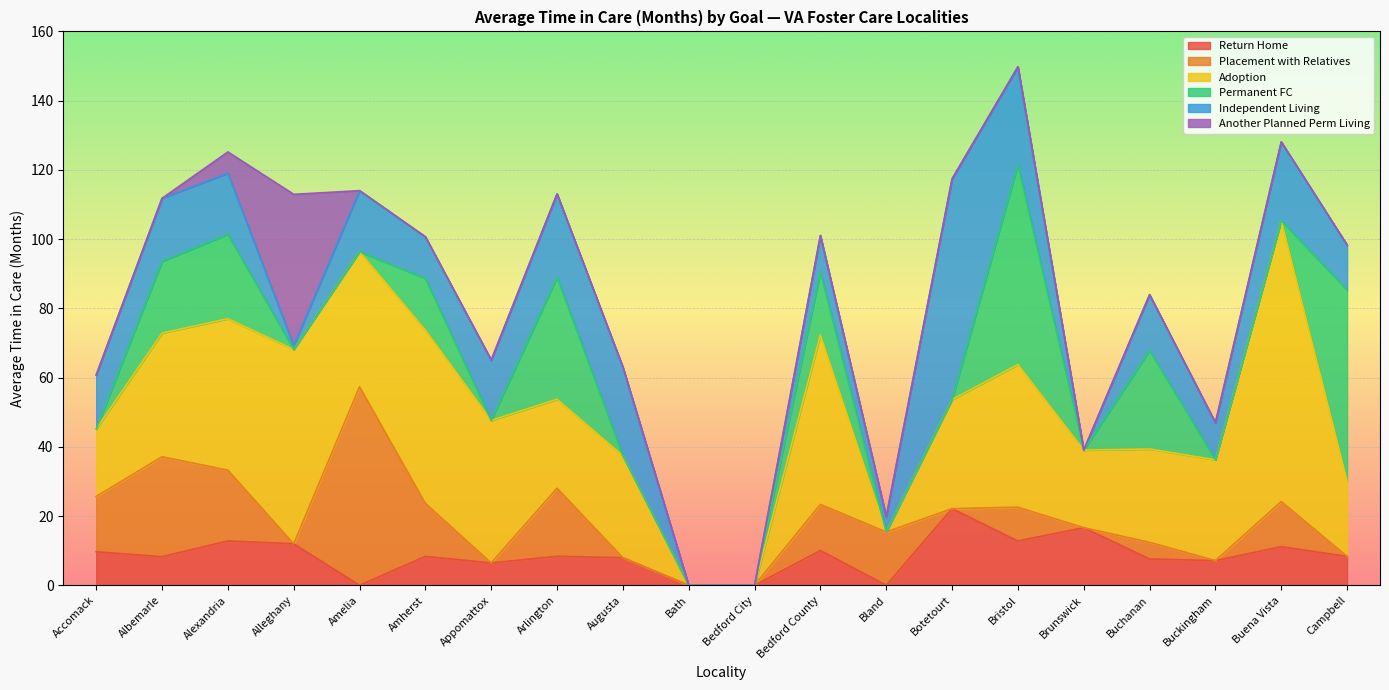

What value does the Adoption series have at Bedford County?

48.9